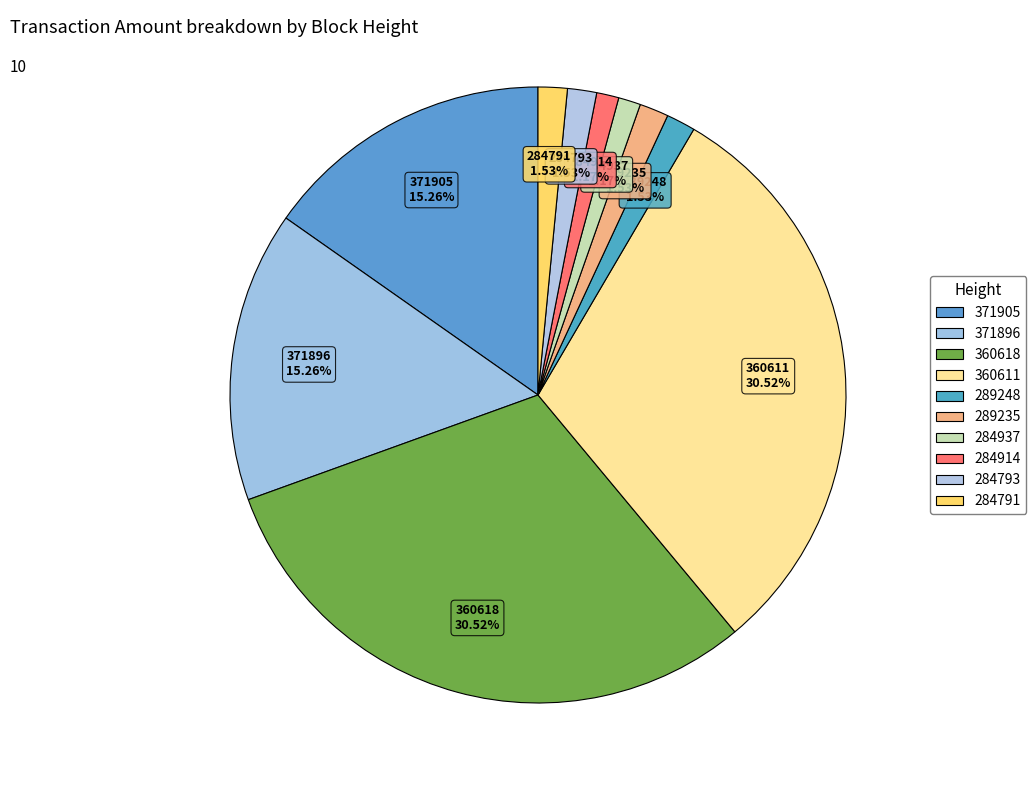

Combined, do 284791 and 284937 account for over 50%?

No